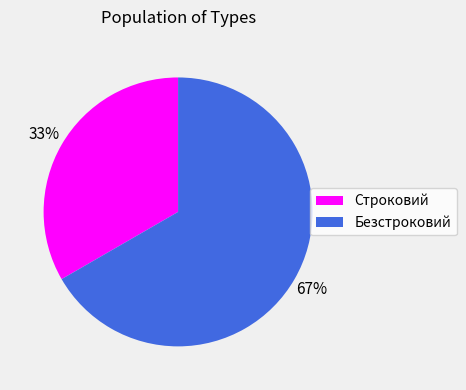

Does any single category account for the majority?

Yes